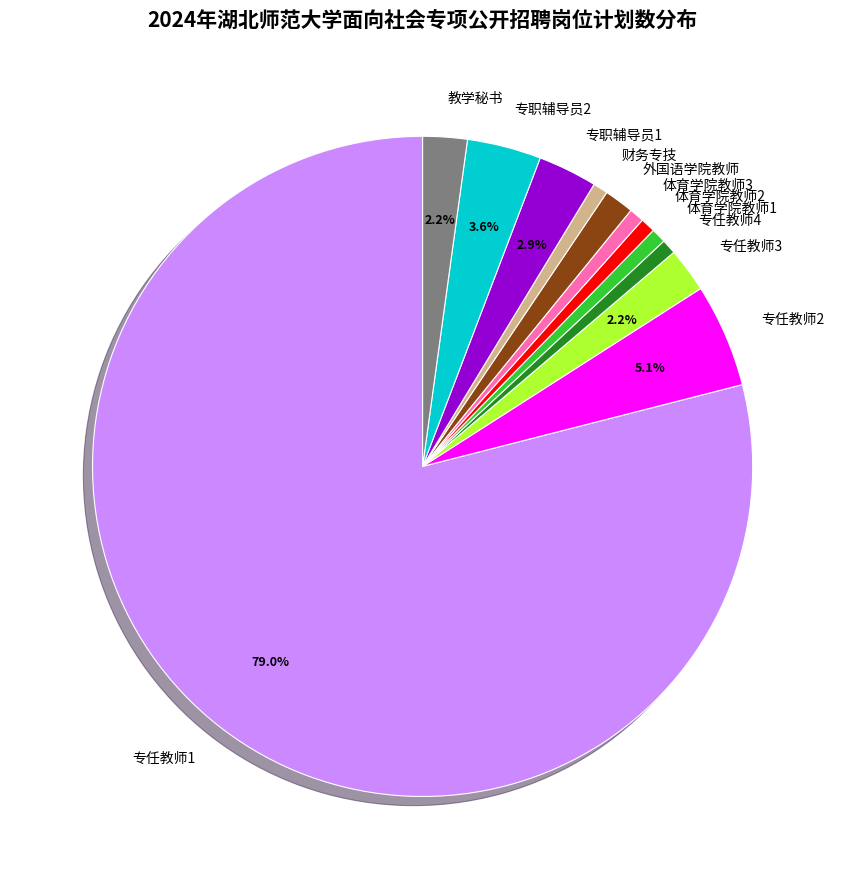

Count the number of slices in the pie.

12